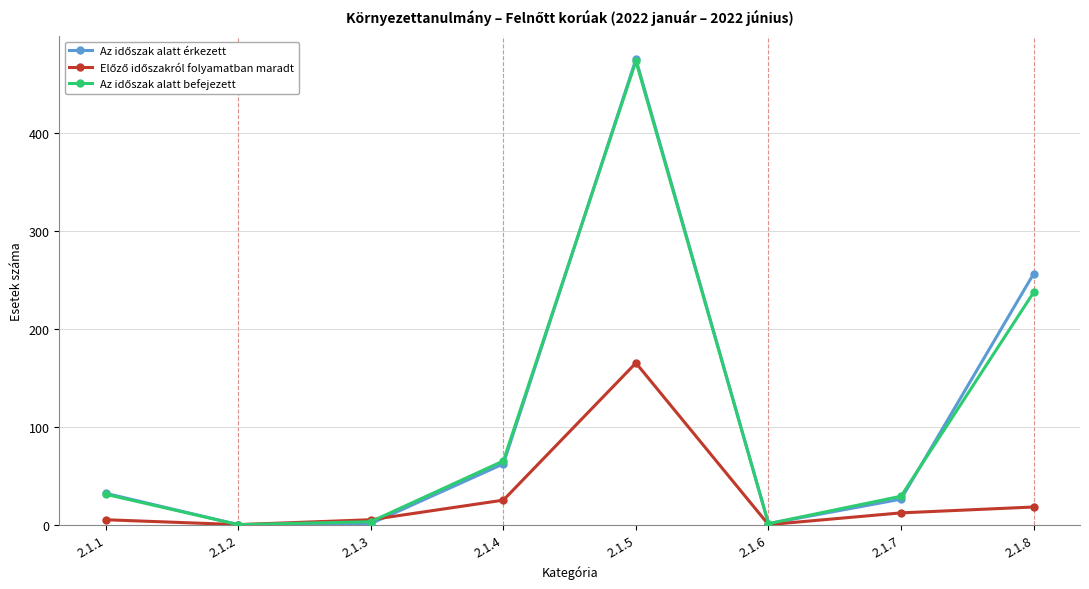

At which category is the sum across all series the highest?

2.1.5